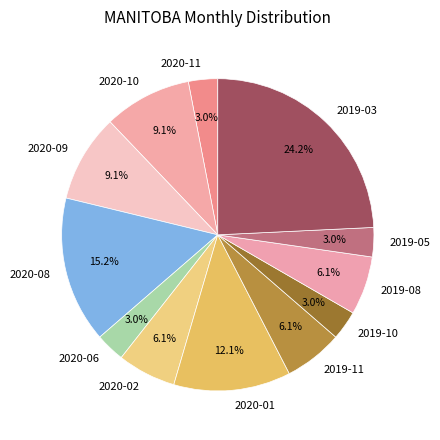

Is there a majority slice in this chart?

No